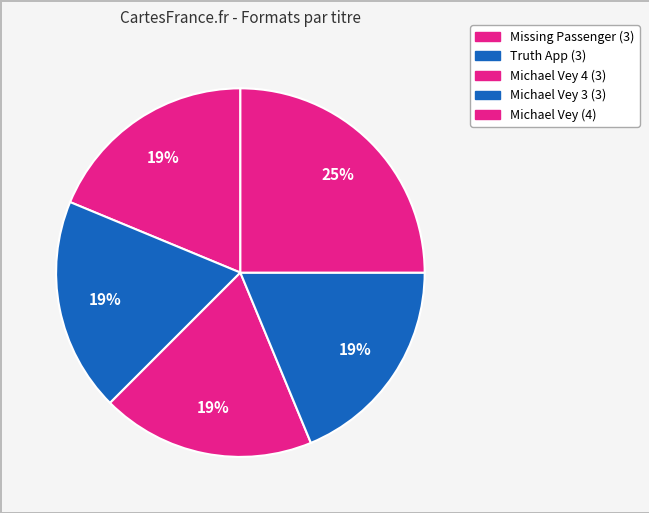

How many slices are in this pie chart?

5